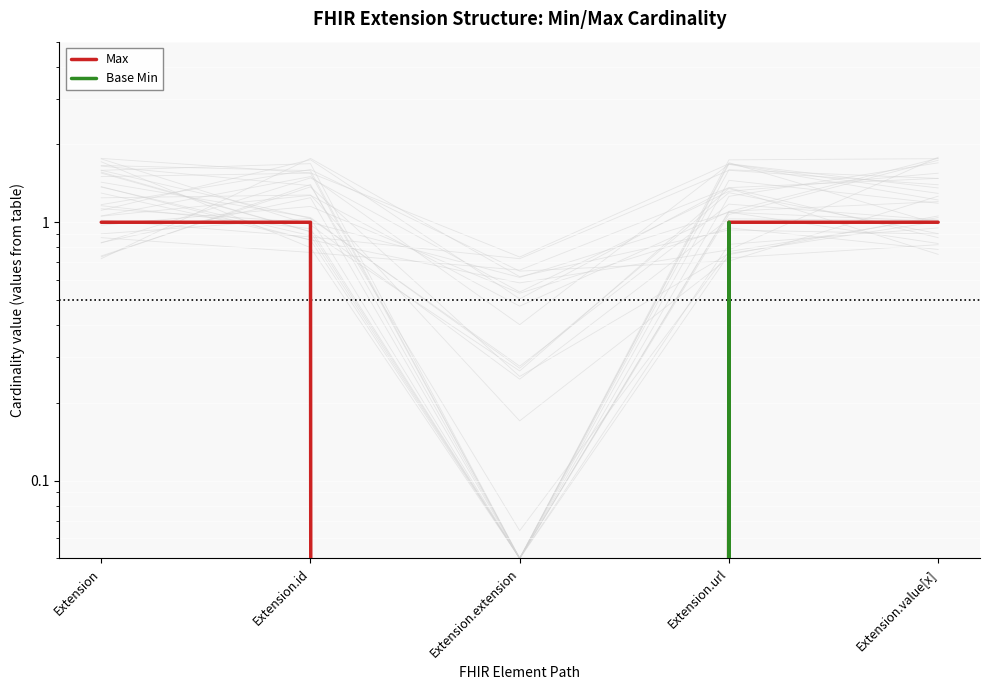

What is the total value across all series at Extension.url?

2